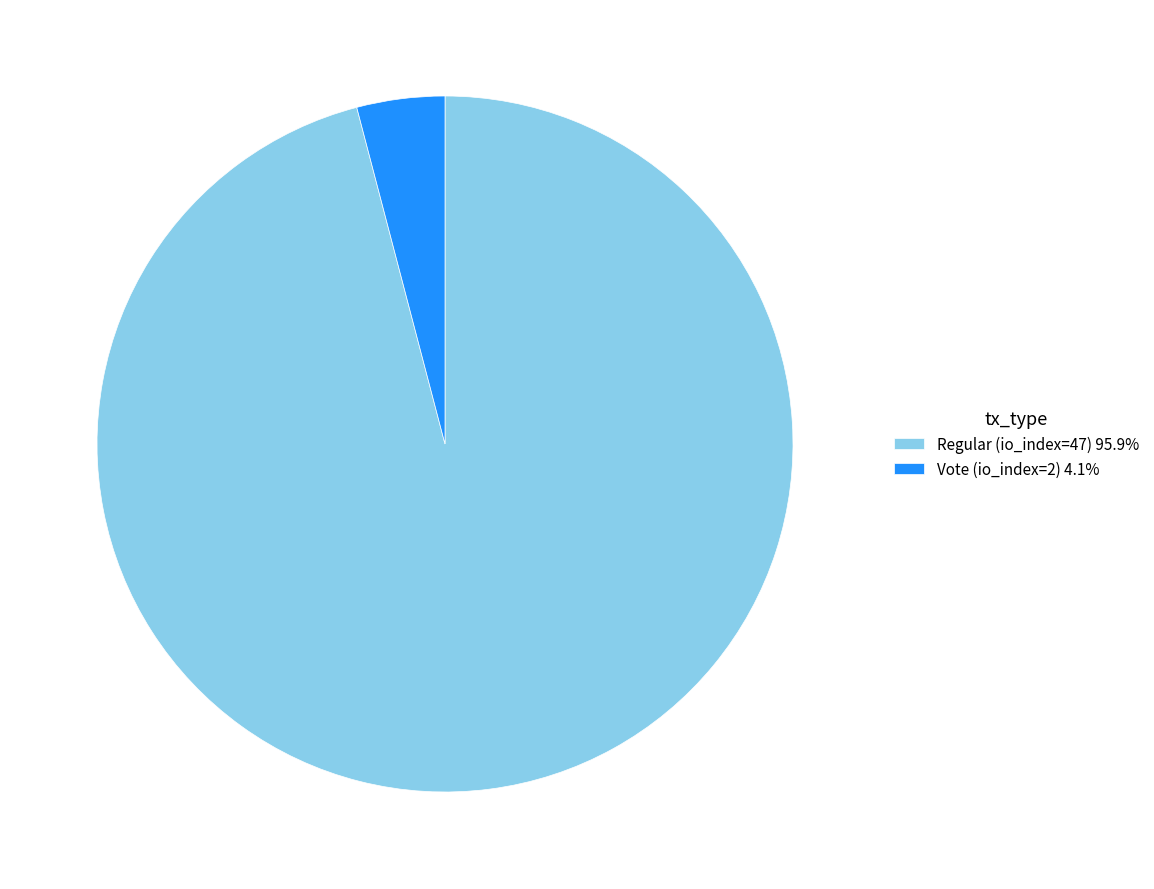

Is the sum of Regular (io_index=47) 95.9% and Vote (io_index=2) 4.1% greater than half?

Yes